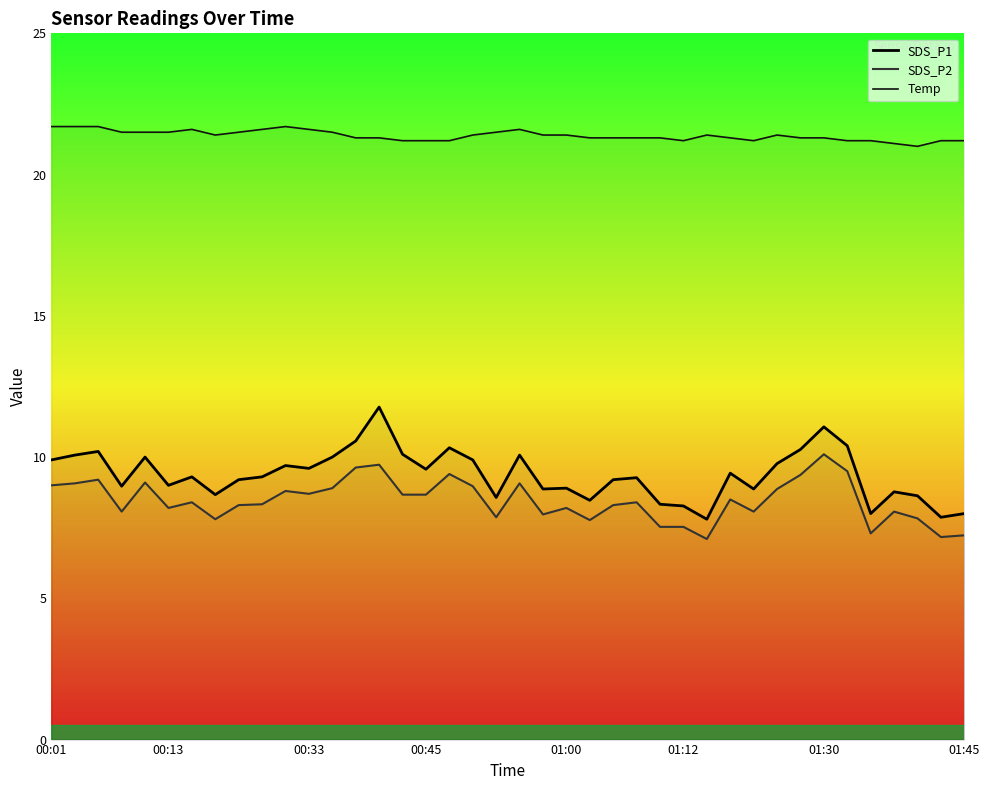

Which series has the widest spread of values?

SDS_P1